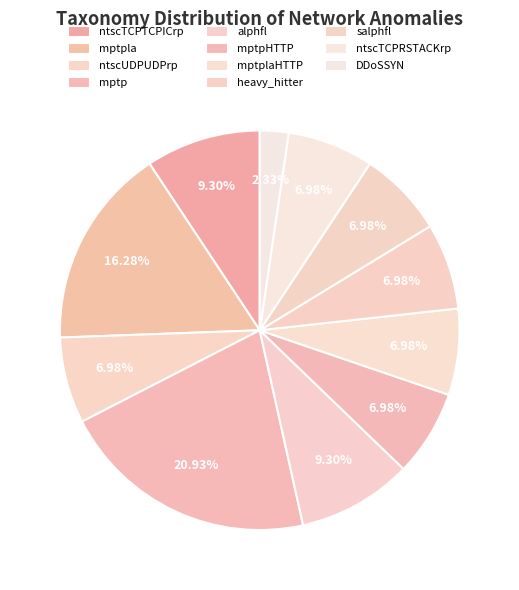

Which slice is the smallest?

DDoSSYN